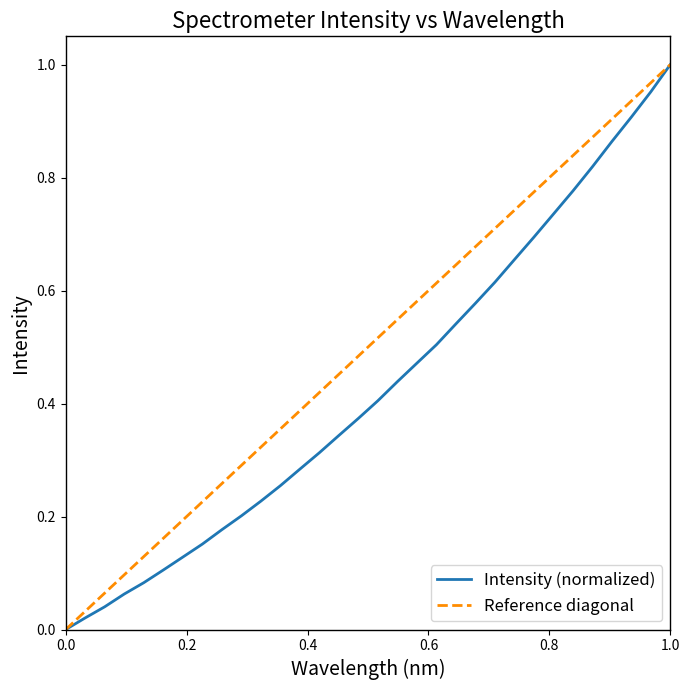

True or false: the data shows 0.2 at 222.4538.

False